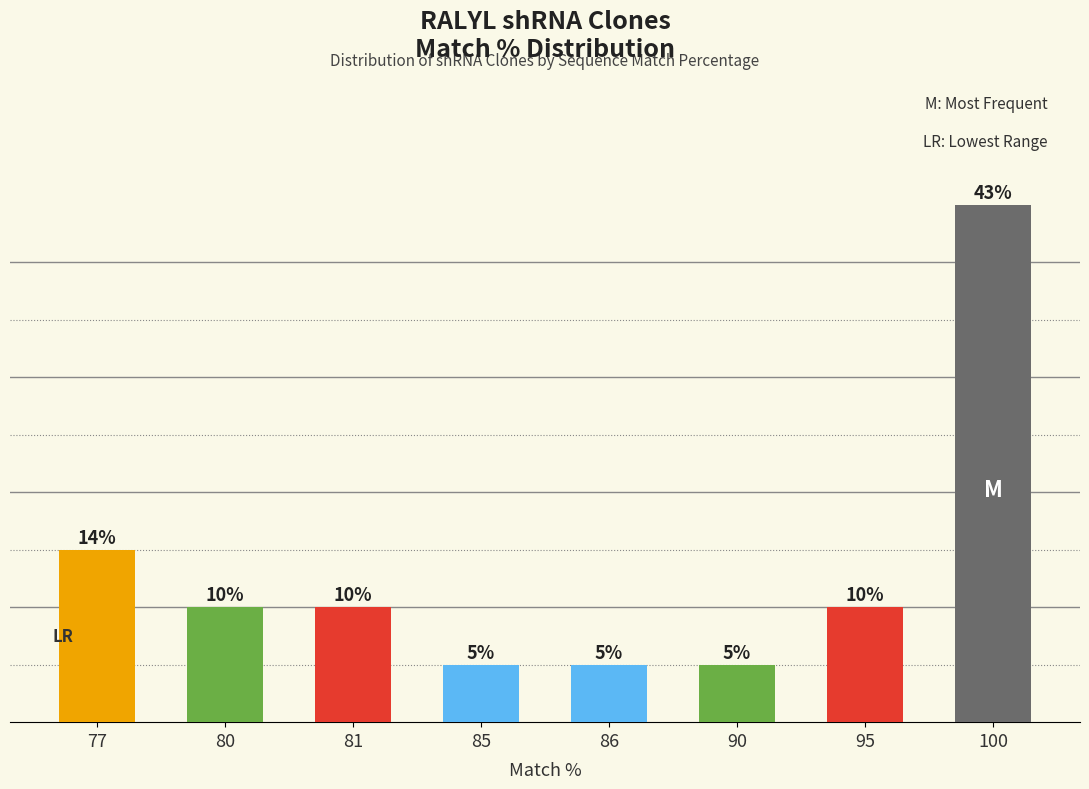

What is the change in value from 81 to 85?

-1